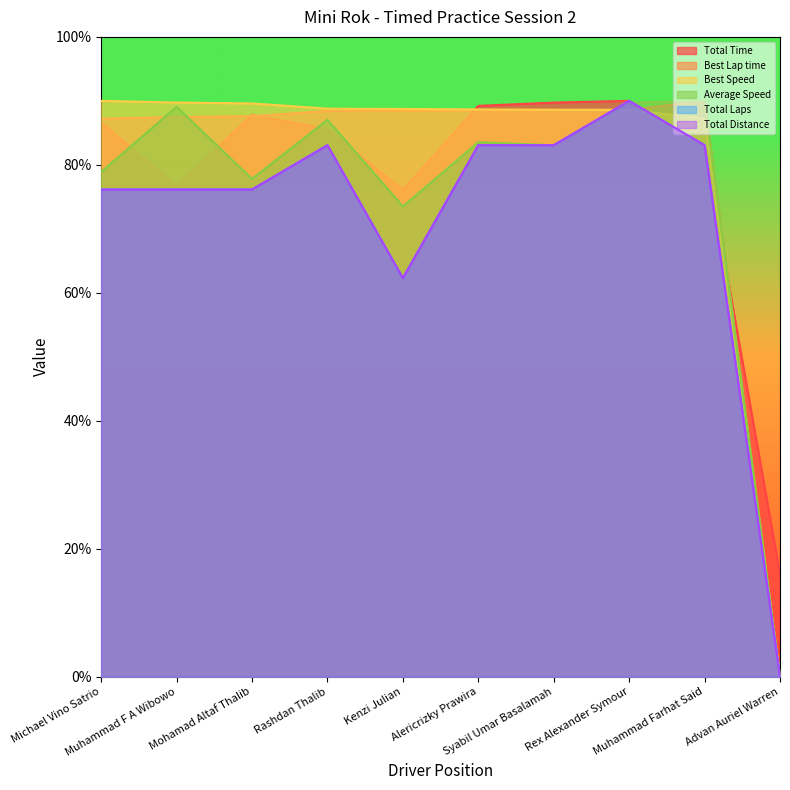

How many distinct data groups are displayed?

6